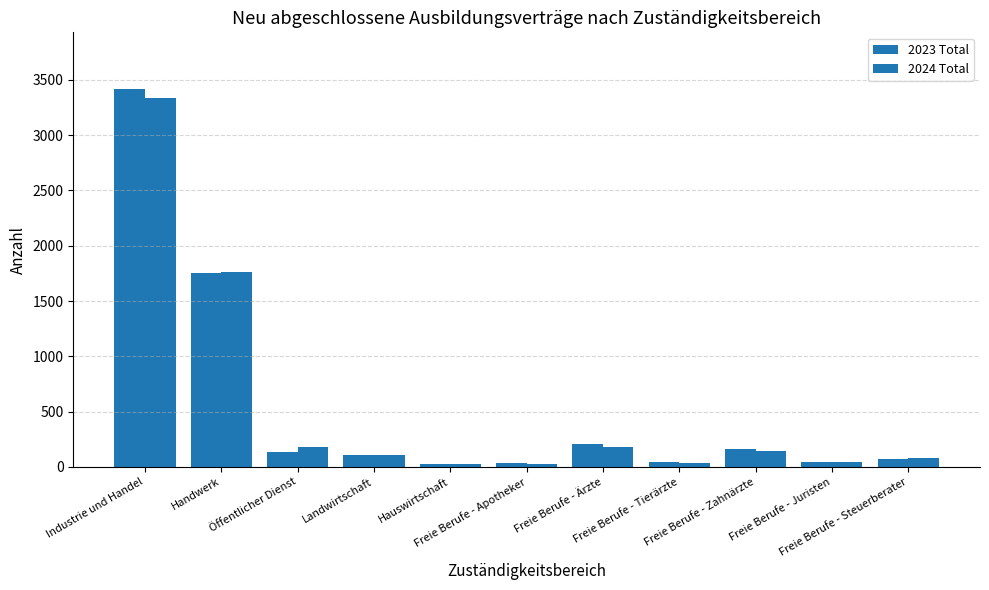

How many bars are there in each group?

2